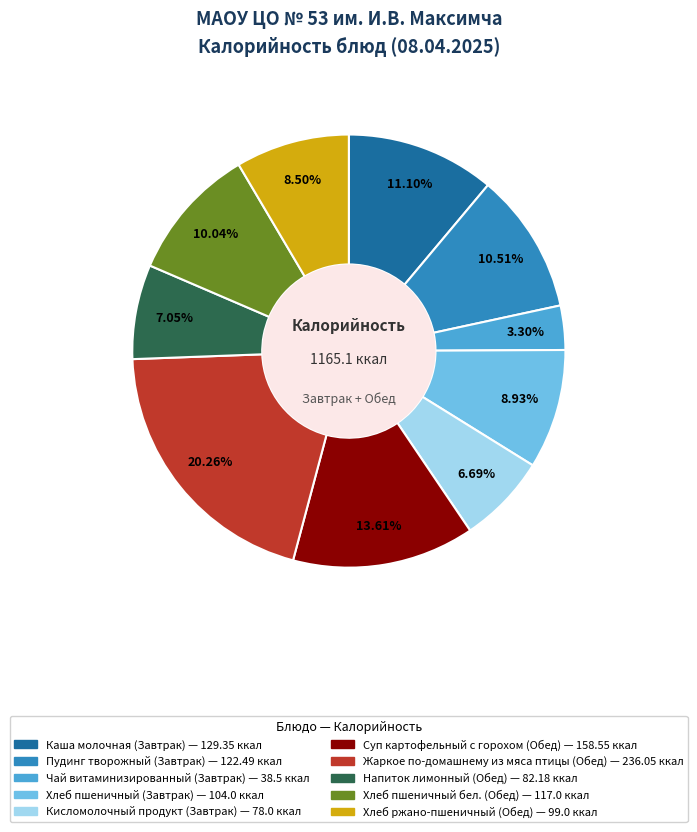

Does any single category account for the majority?

No